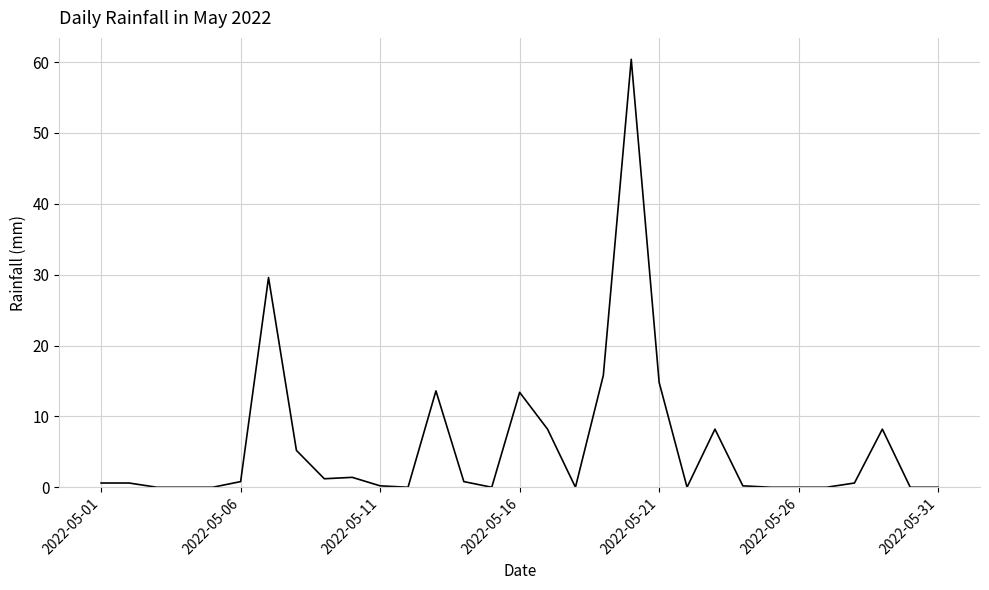

What is the maximum value shown in the chart?

60.4